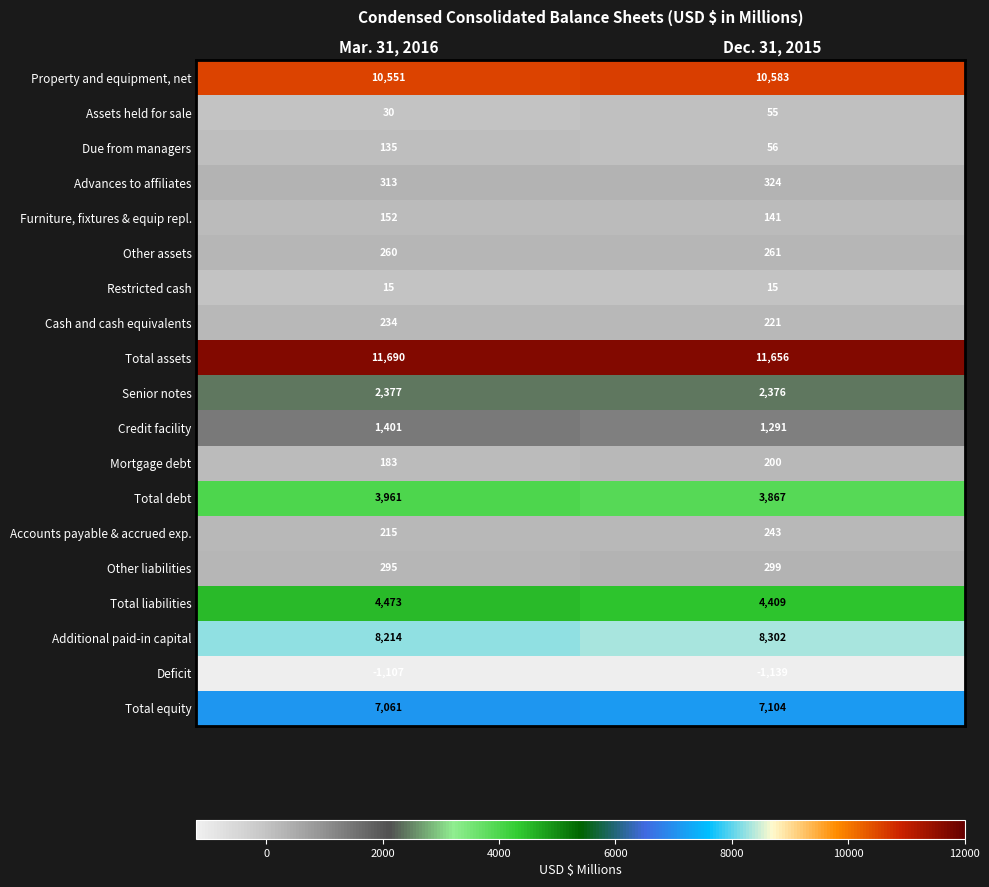

Is it true that Total debt equals 1964 at Mar. 31, 2016?

False